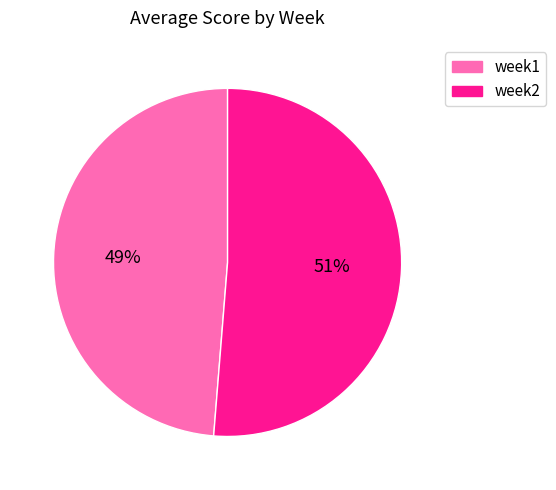

True or false: week2 accounts for 51% of the total.

True